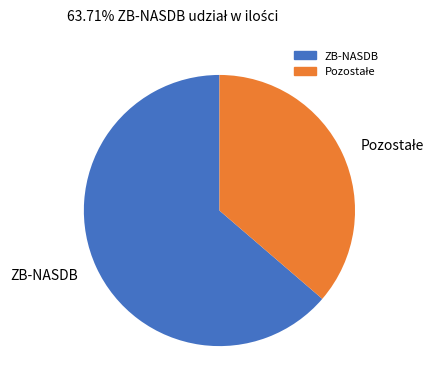

Does any single category account for the majority?

Yes